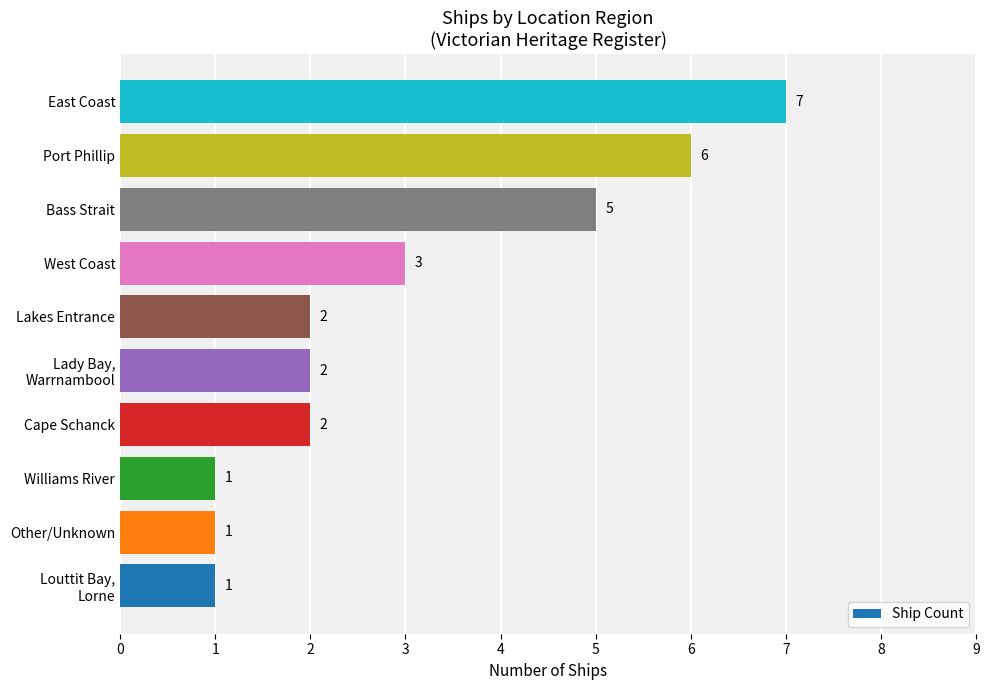

Reading bottom to top, what are all the values shown in this chart?

1	1	1	2	2	2	3	5	6	7